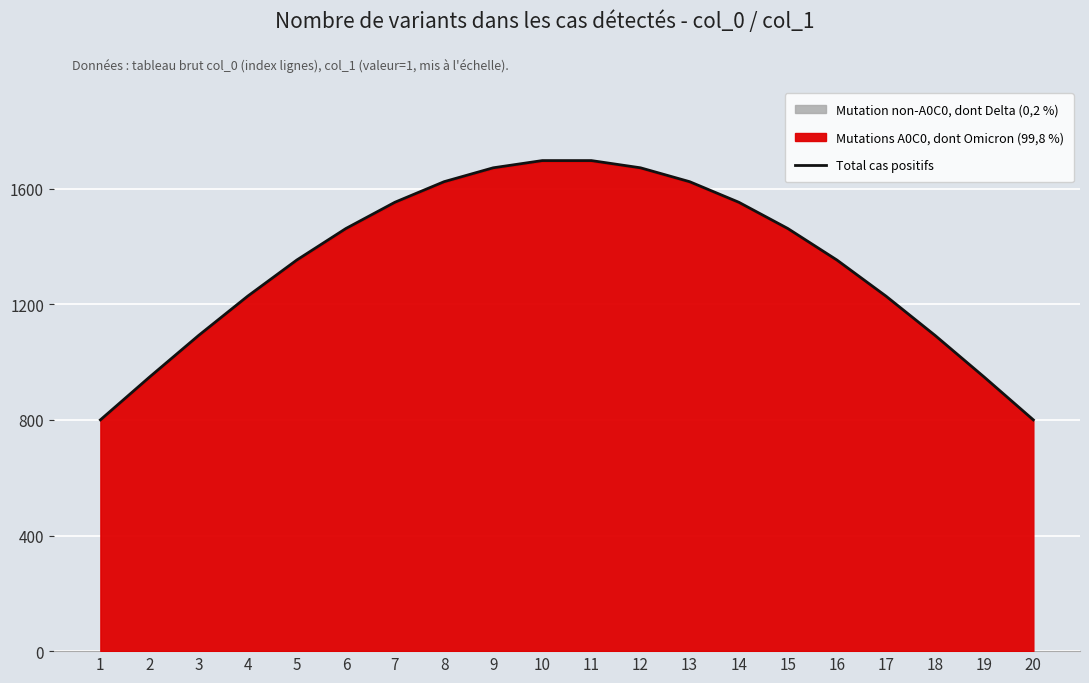

What is the difference between the maximum and minimum values?

897